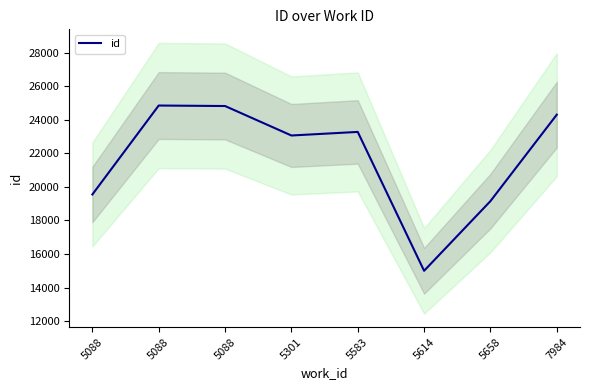

List the labels in order of value, smallest first.

5614, 5658, 5088, 5301, 5583, 7984, 5088, 5088